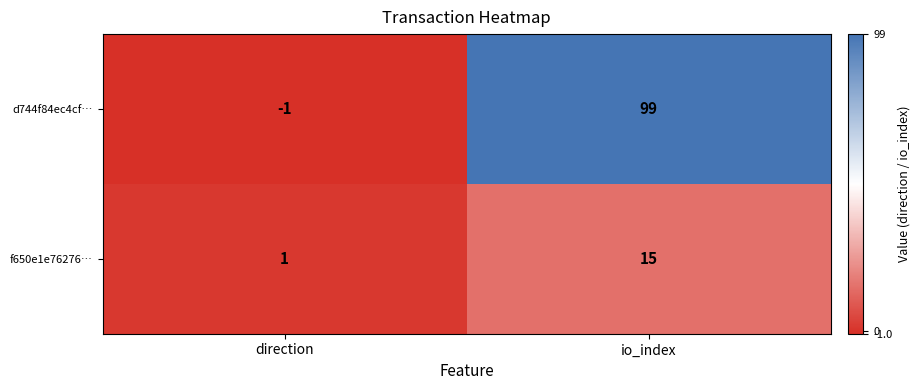

Where is f650e1e76276… nearest to the value 8?

direction